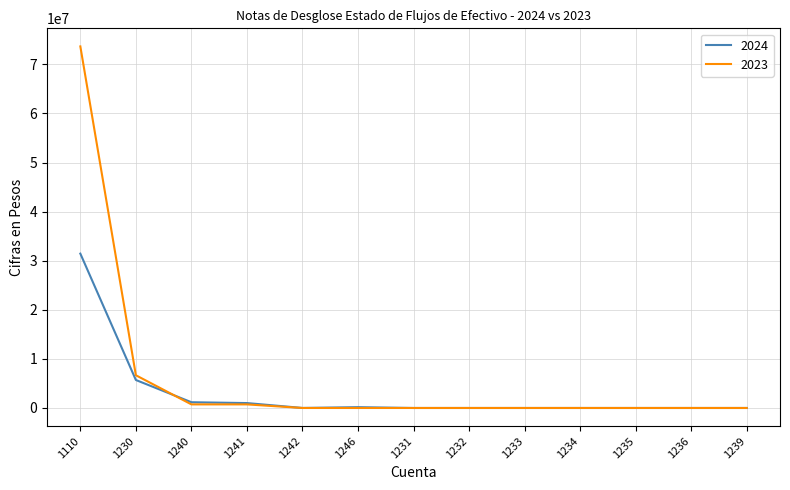

What is the greatest value displayed?

73664989.2